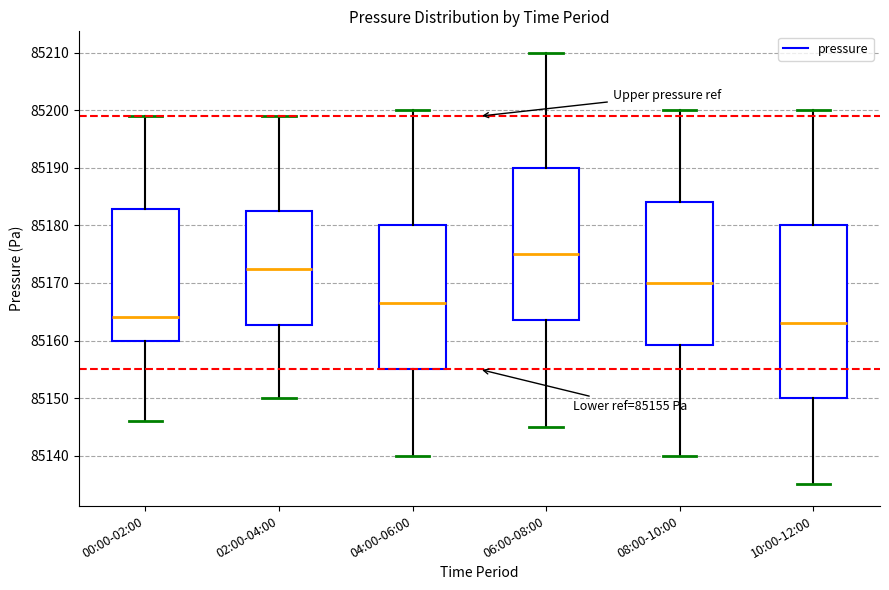

Which box's median line is the highest?

06:00-08:00